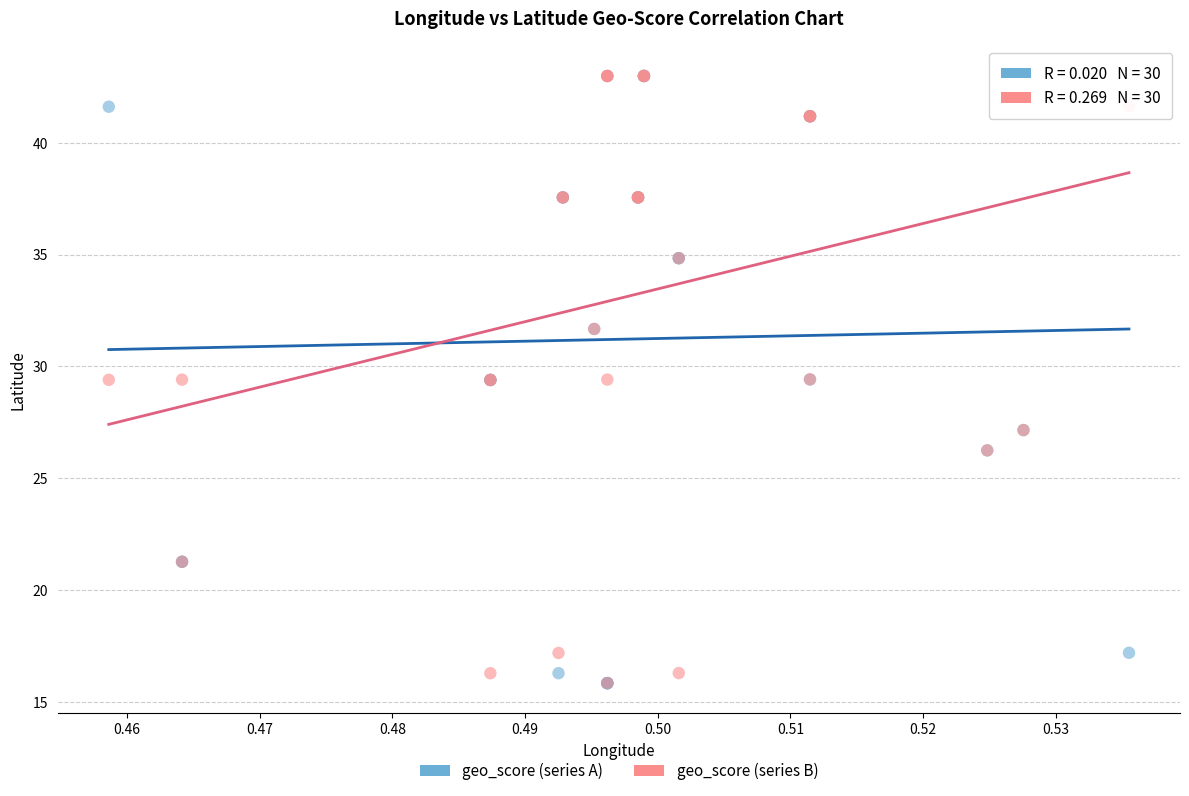

What are all the series names shown in the legend?

geo_score (series A), geo_score (series B)